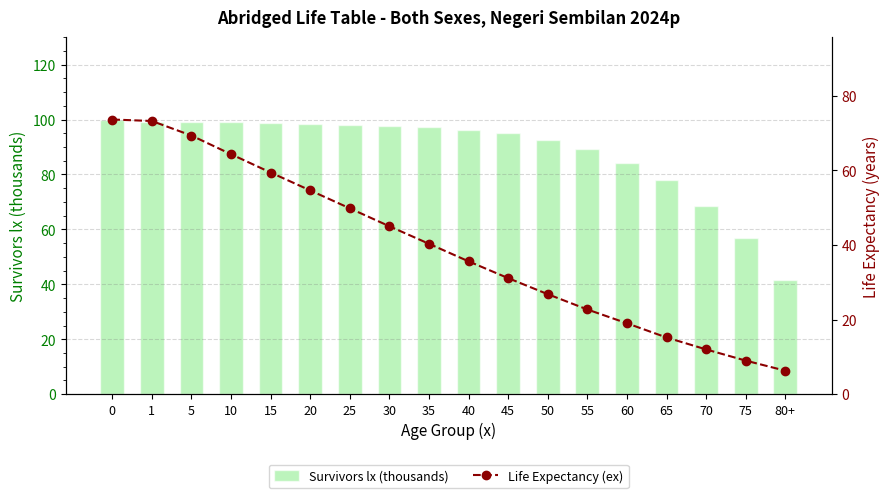

What are all the series names shown in the legend?

Survivors lx (thousands), Life Expectancy (ex)